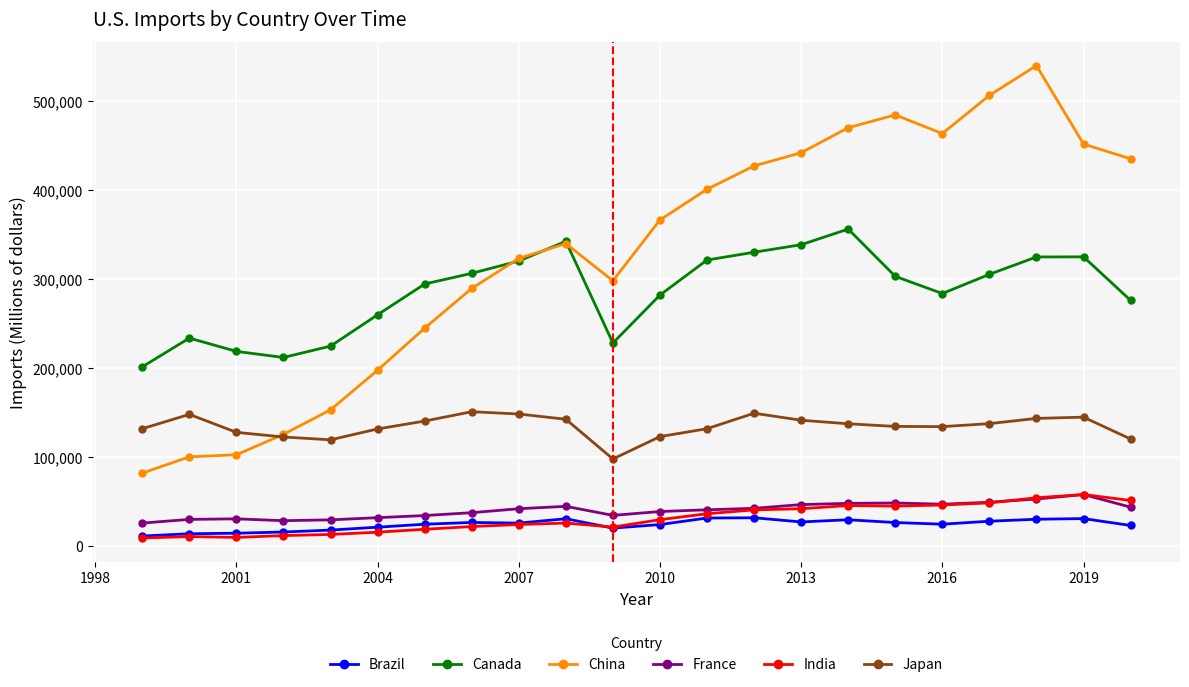

Which series has the largest range (max minus min)?

China